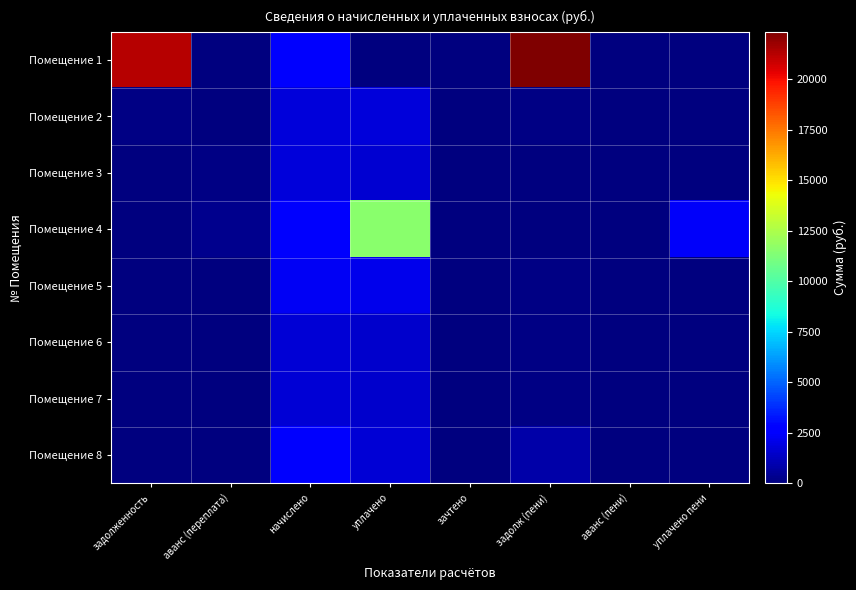

Reading left to right, list all the values displayed in this chart.

Помещение 1: задолженность=21282.9	аванс (переплата)=0.0	начислено=2506.1	уплачено=0.0	зачтено=0.0	задолж (пени)=22359.3	аванс (пени)=0.0	уплачено пени=0.0
Помещение 2: задолженность=150.9	аванс (переплата)=0.0	начислено=1810.7	уплачено=1788.9	зачтено=0.0	задолж (пени)=150.9	аванс (пени)=0.0	уплачено пени=0.0
Помещение 3: задолженность=0.0	аванс (переплата)=117.1	начислено=1810.7	уплачено=1600.0	зачтено=0.0	задолж (пени)=85.6	аванс (пени)=0.0	уплачено пени=0.0
Помещение 4: задолженность=0.0	аванс (переплата)=279.8	начислено=2506.1	уплачено=11544.5	зачтено=0.0	задолж (пени)=46.8	аванс (пени)=0.0	уплачено пени=2372.3
Помещение 5: задолженность=0.0	аванс (переплата)=0.0	начислено=2297.2	уплачено=2173.3	зачтено=0.0	задолж (пени)=123.9	аванс (пени)=0.0	уплачено пени=0.0
Помещение 6: задолженность=0.0	аванс (переплата)=0.0	начислено=1659.8	уплачено=1570.3	зачтено=0.0	задолж (пени)=89.5	аванс (пени)=0.0	уплачено пени=0.0
Помещение 7: задолженность=0.0	аванс (переплата)=0.0	начислено=1659.8	уплачено=1570.3	зачтено=0.0	задолж (пени)=89.5	аванс (пени)=0.0	уплачено пени=0.0
Помещение 8: задолженность=0.0	аванс (переплата)=0.0	начислено=2506.1	уплачено=1670.7	зачтено=0.0	задолж (пени)=835.4	аванс (пени)=0.0	уплачено пени=0.0